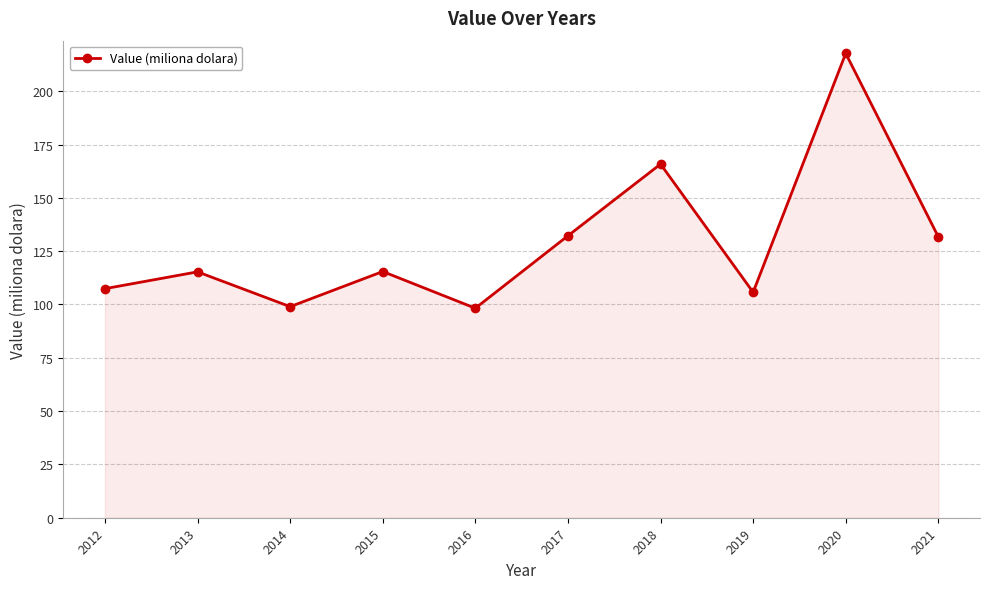

Read the value at 2020.

217.8